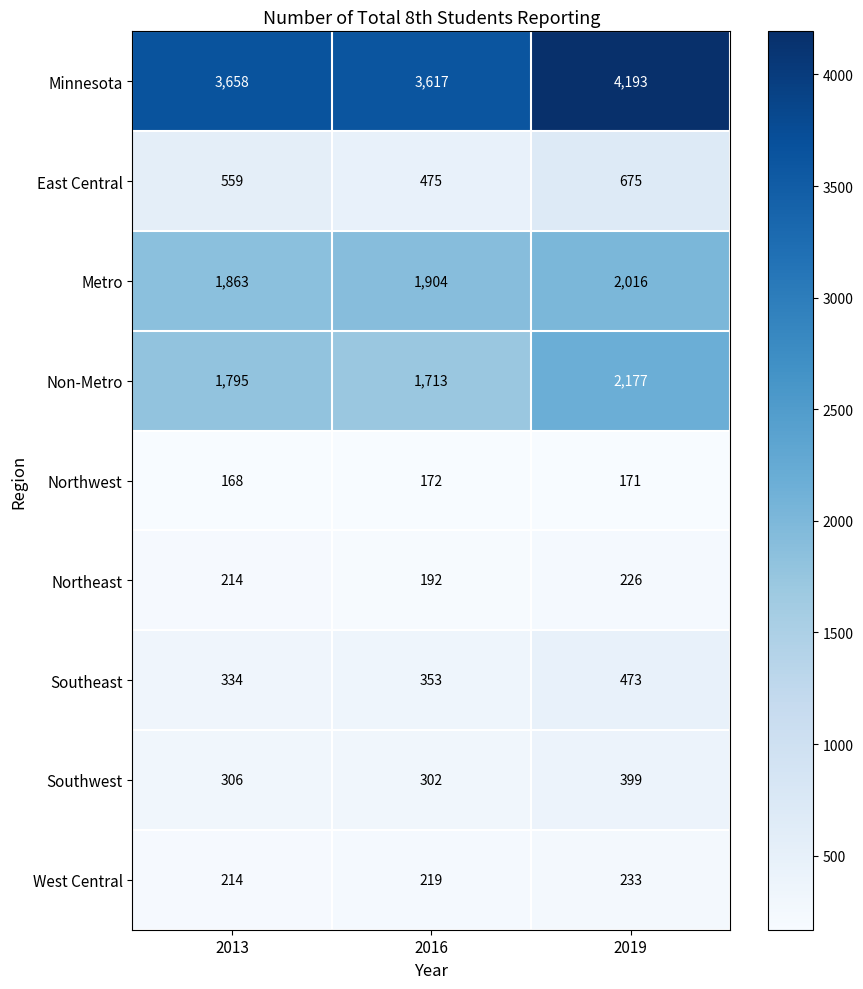

Which label corresponds to the largest value in the chart?

2019